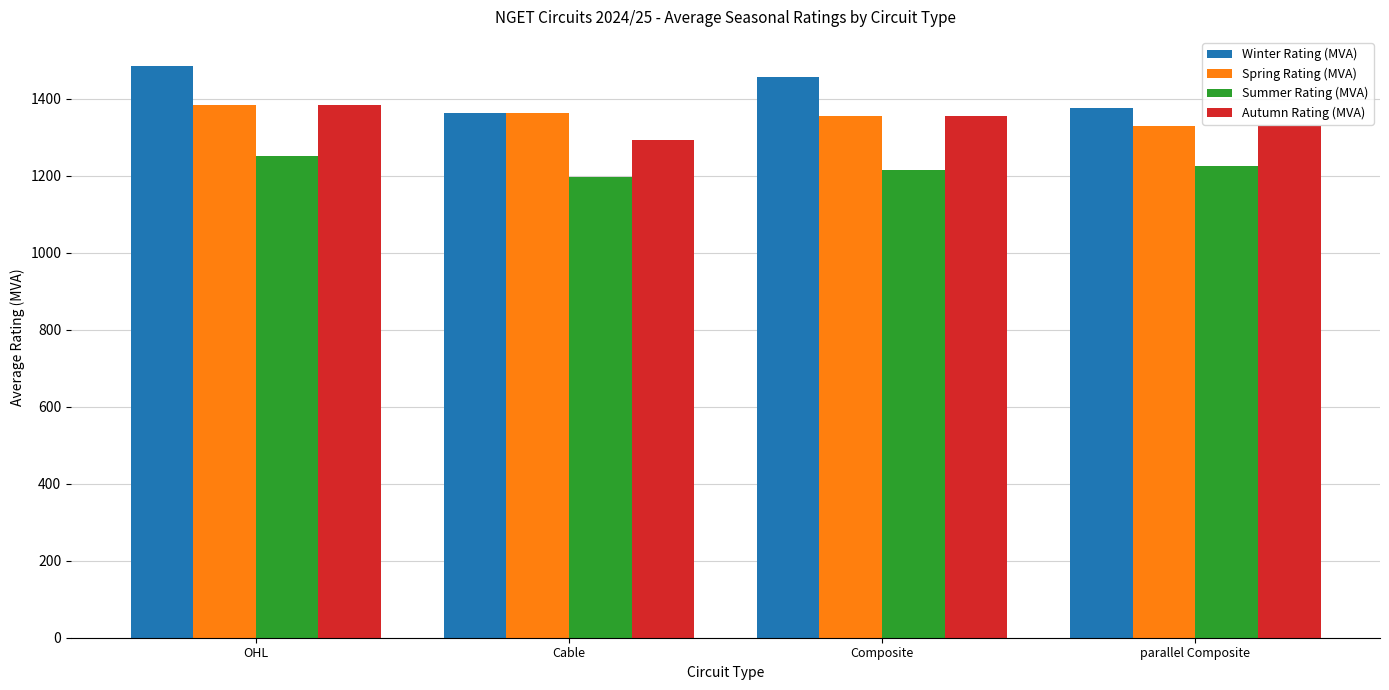

What is the maximum value for Winter Rating (MVA)?

1487